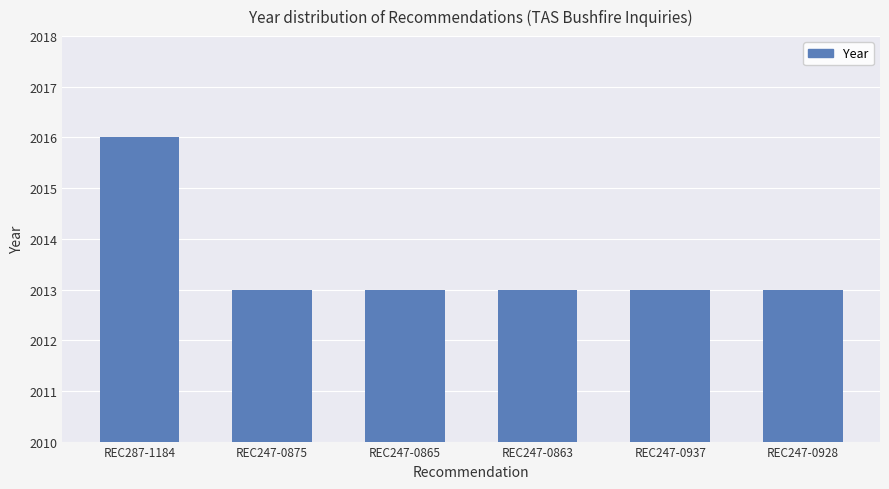

True or false: the data shows 3319 at REC247-0875.

False